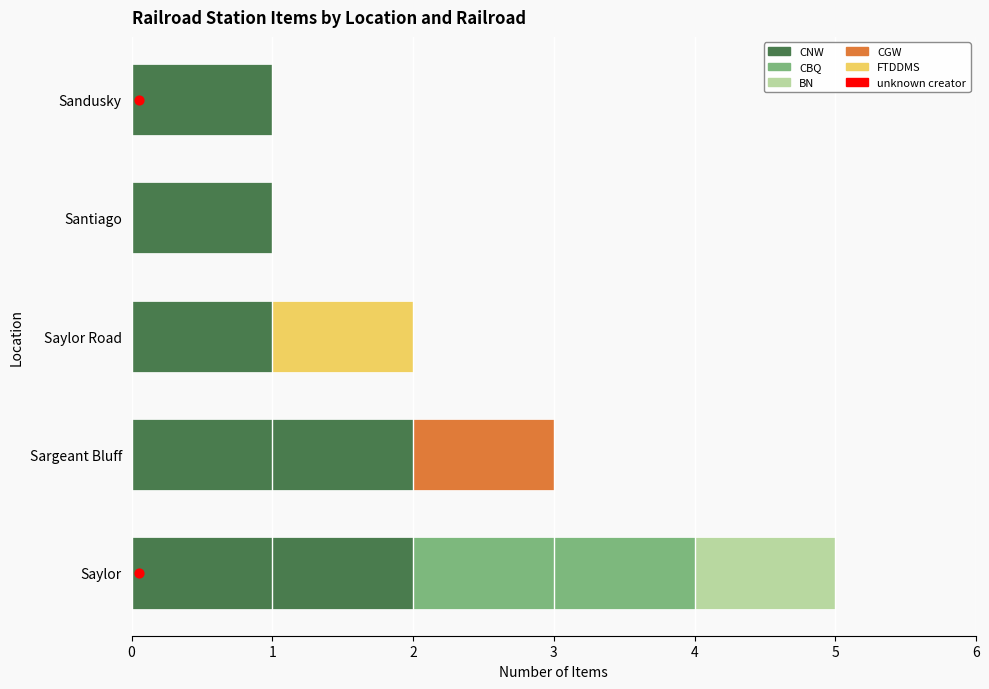

At how many categories does at least one series exceed 1?

2